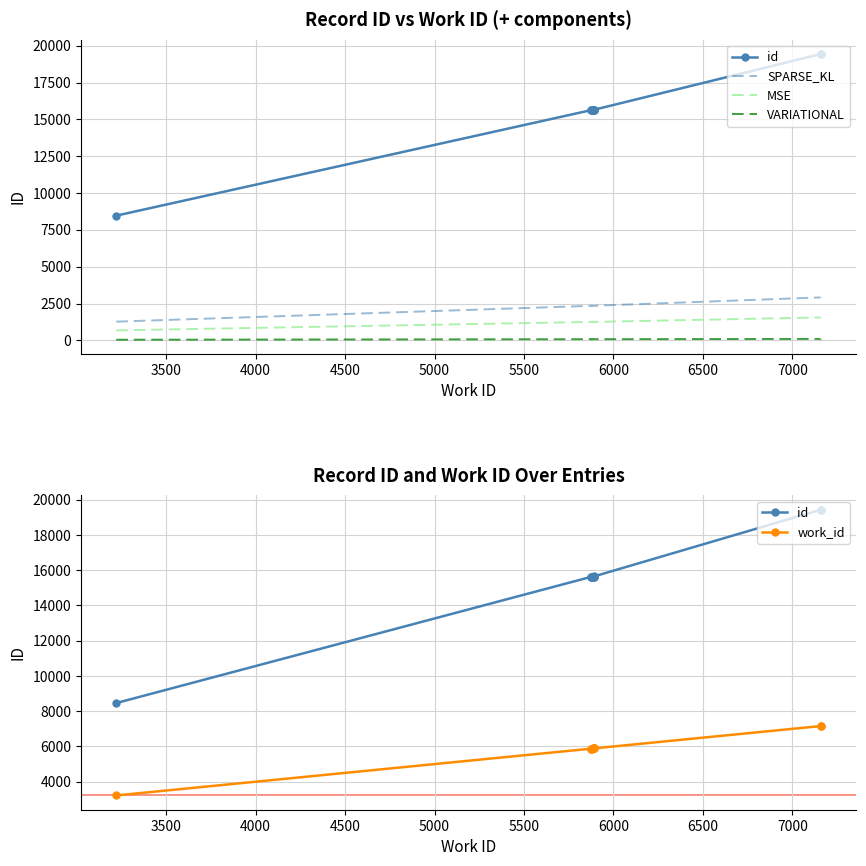

Which has a higher value, 7000 or 4000?

7000